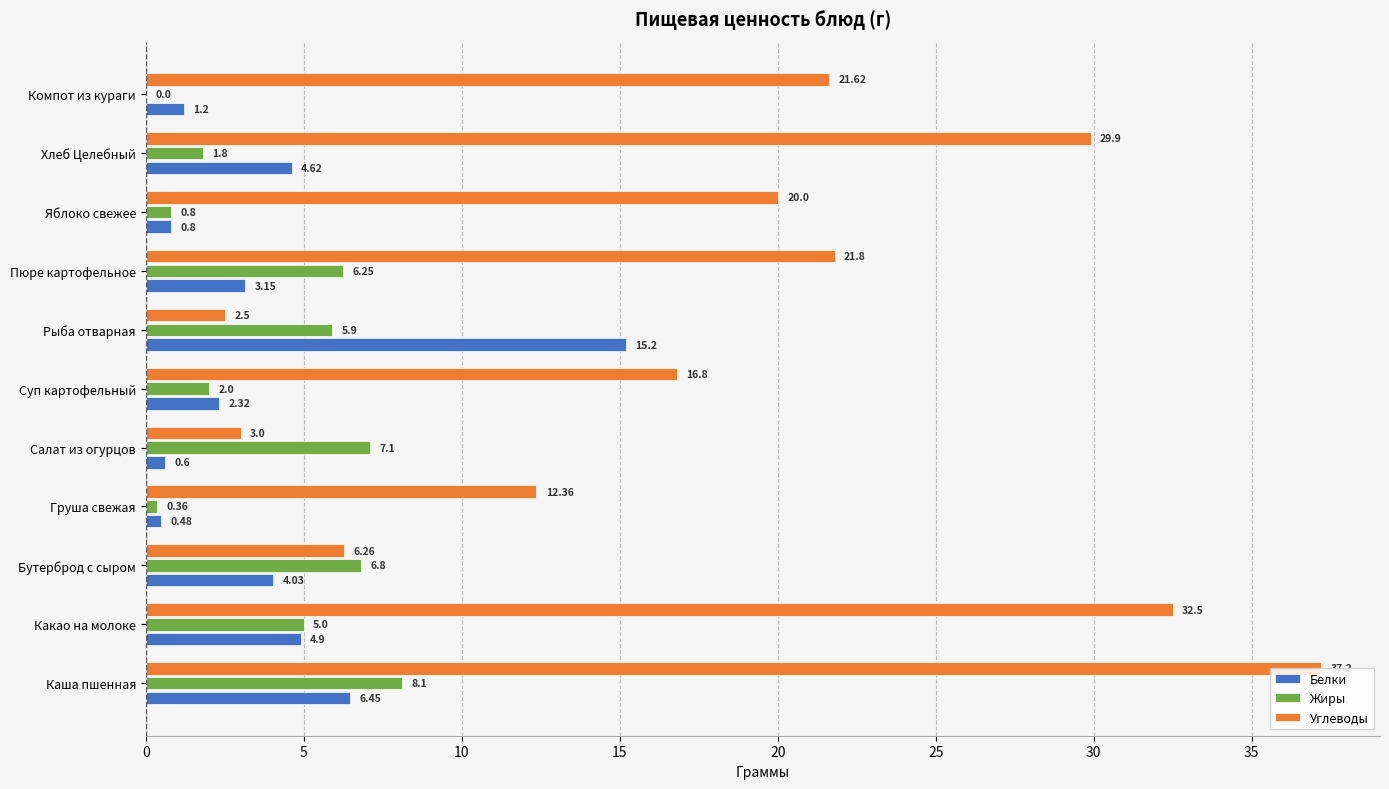

Where is Жиры nearest to the value 4?

Какао на молоке